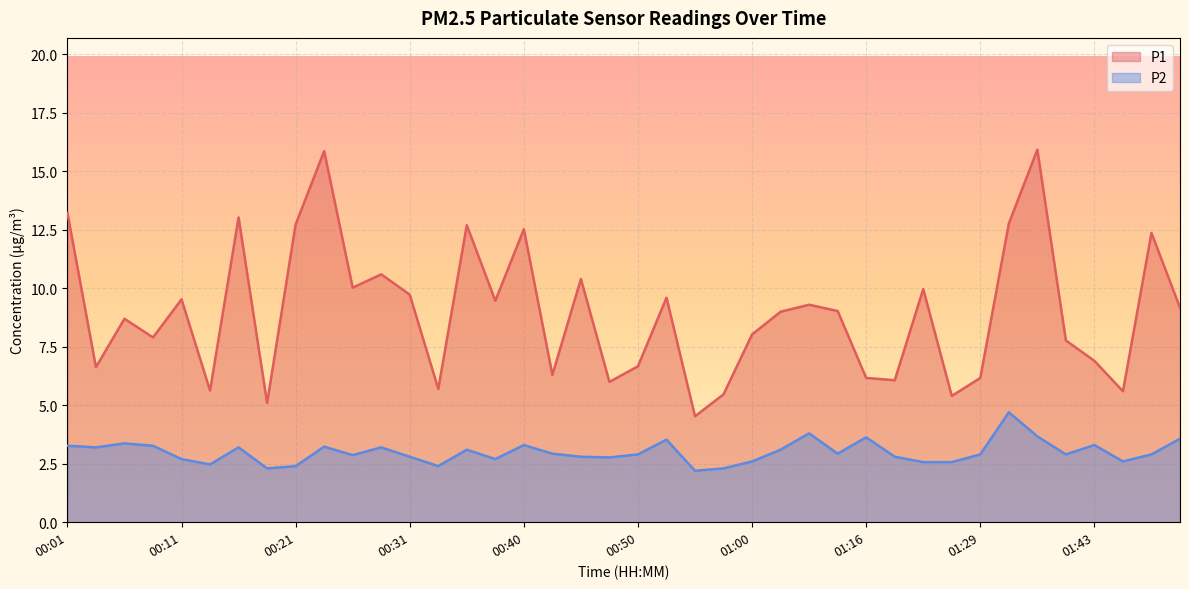

The value of P2 at 00:48 is 1.7. True or false?

False